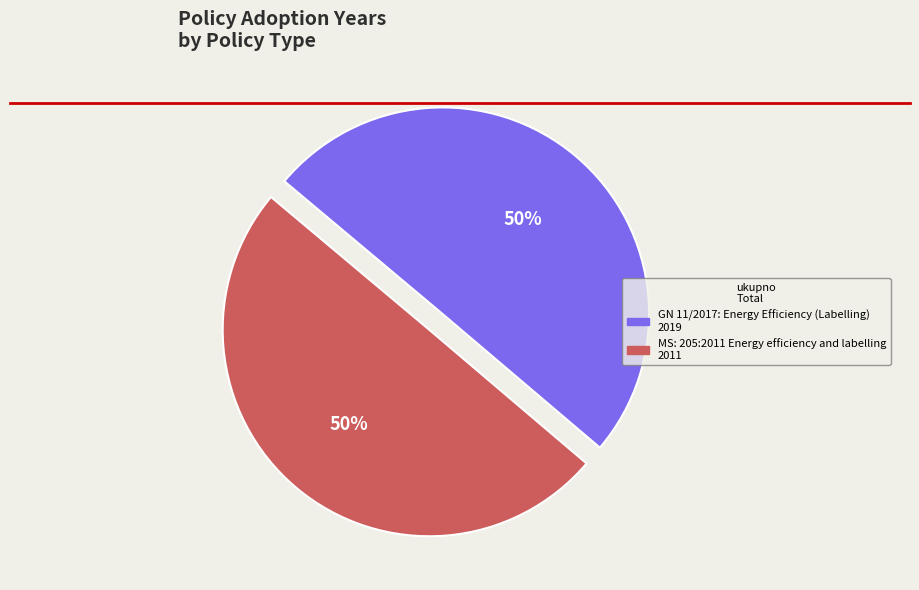

Count the number of slices in the pie.

2